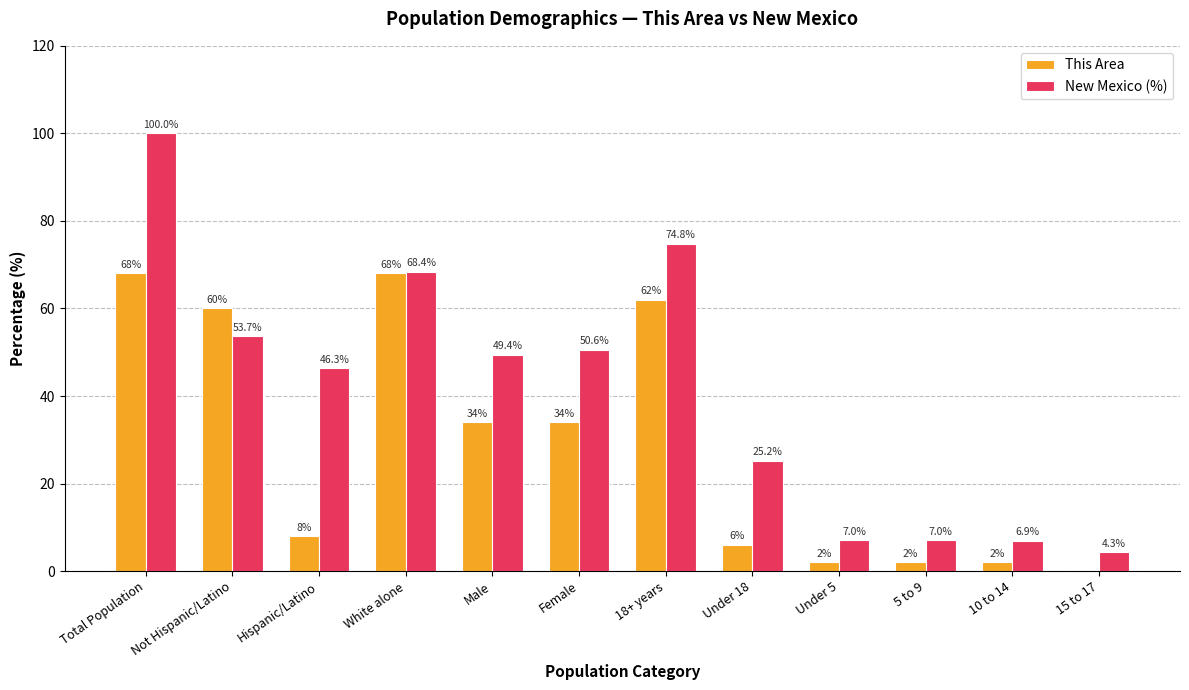

At which category is the sum across all series the highest?

Total Population